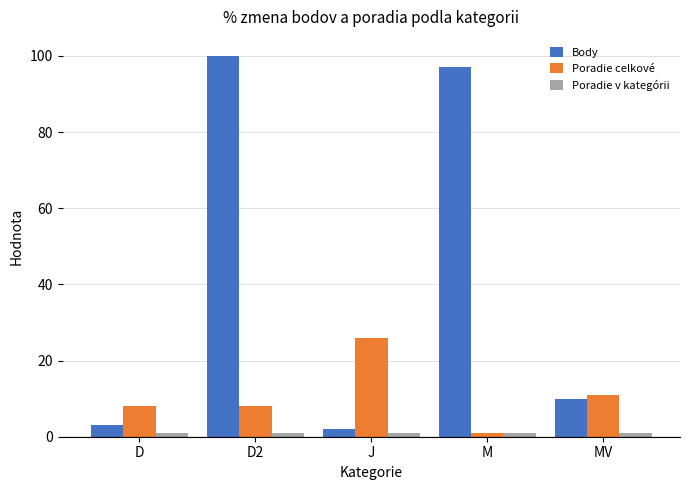

What is the label of the 4th bar from the left?

M